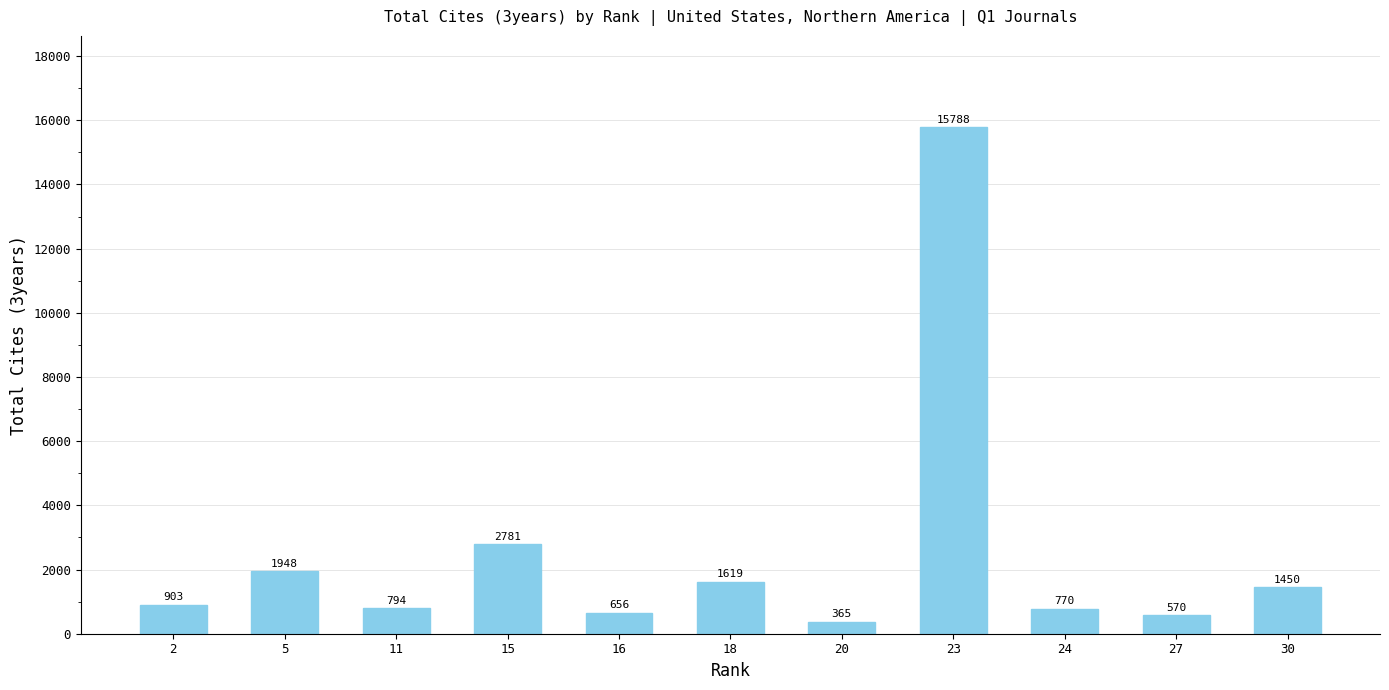

List the labels in order of value, largest first.

23, 15, 5, 18, 30, 2, 11, 24, 16, 27, 20